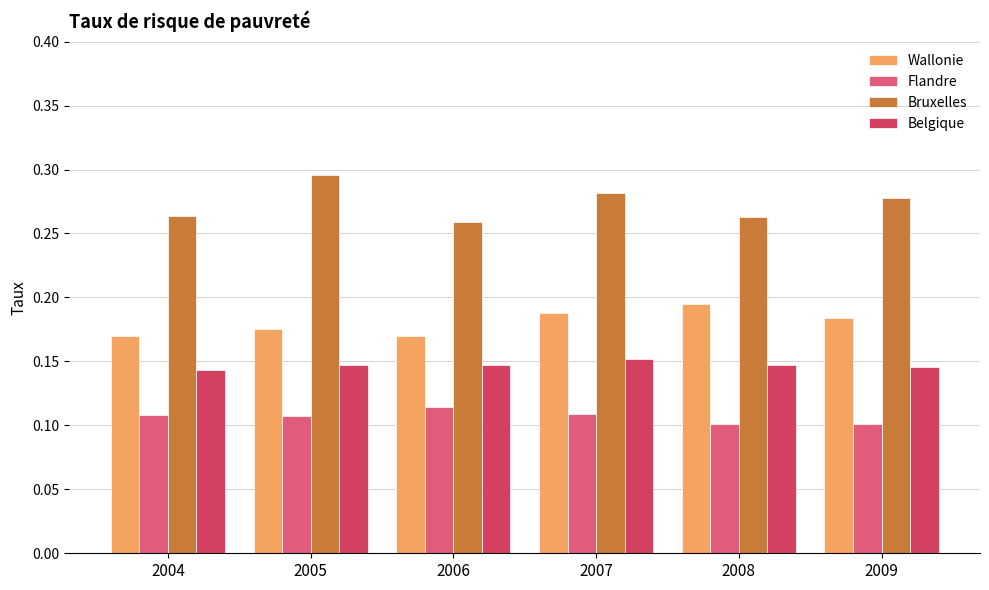

Count the Bruxelles values in the range 0 to 1.

6